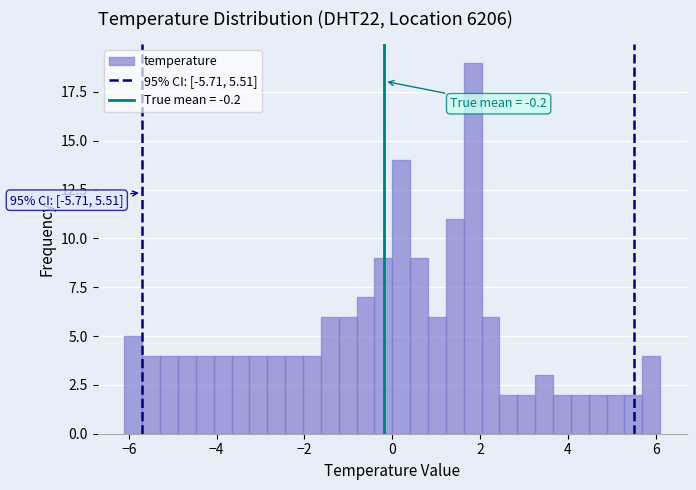

Read against the x-axis, roughly where is the centre of the tallest bar?

1.8